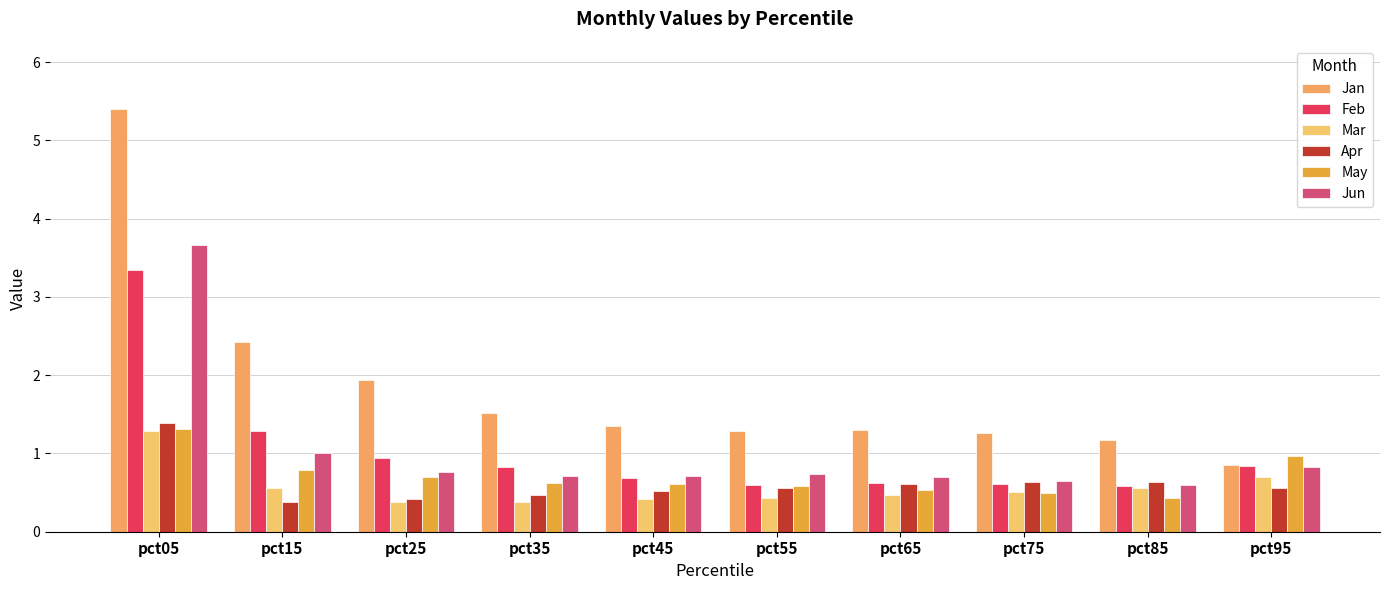

Are the bars grouped side by side (vs. stacked)?

Yes